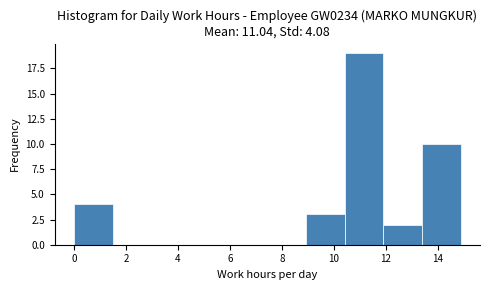

Reading left to right, transcribe this chart: for each bar, give the range it covers on the x-axis and its height. Neither the bar edges nor the heights are printed on the chart, so give them approximately, as read against the axes.

0.0 to 1.4: 4
1.4 to 3.0: 0
3.0 to 4.4: 0
4.4 to 6.0: 0
6.0 to 7.4: 0
7.4 to 9.0: 0
9.0 to 10.4: 3
10.4 to 12.0: 19
12.0 to 13.4: 2
13.4 to 14.8: 10